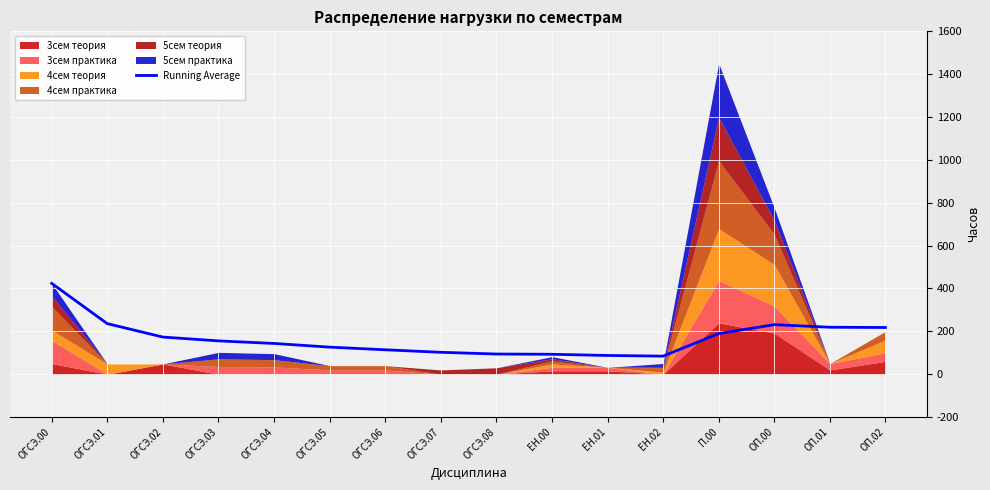

What is the difference between the values at ЕН.01 and ОП.00?

143.8